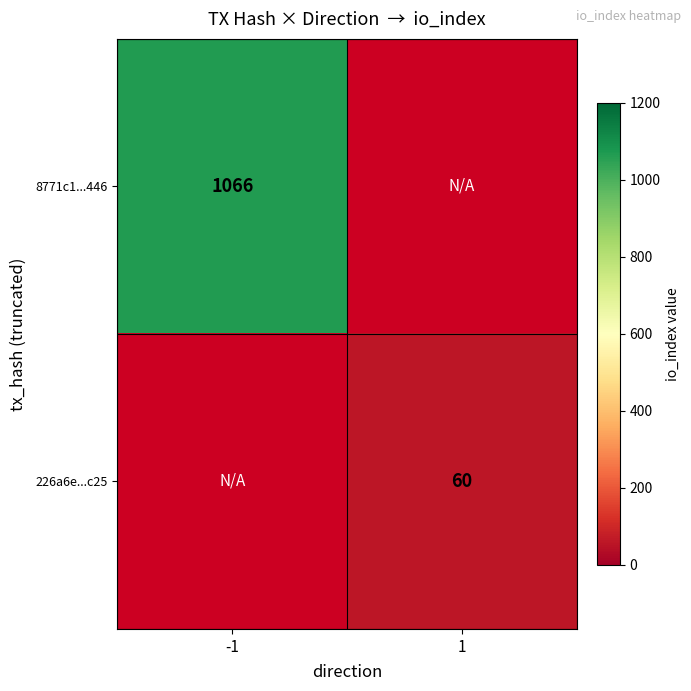

Is the value of 226a6e...c25 at 1 greater than the value of 8771c1...446 at -1?

No